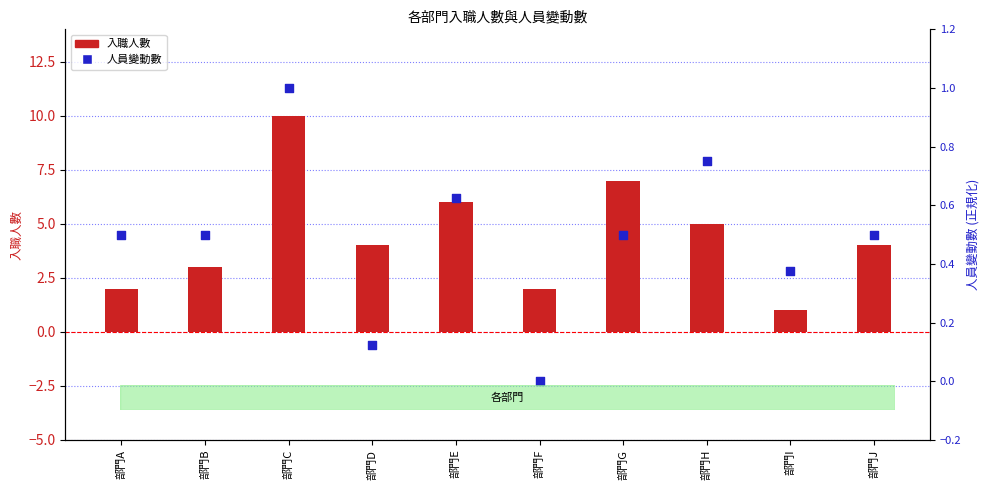

At how many categories does at least one series exceed 2?

7